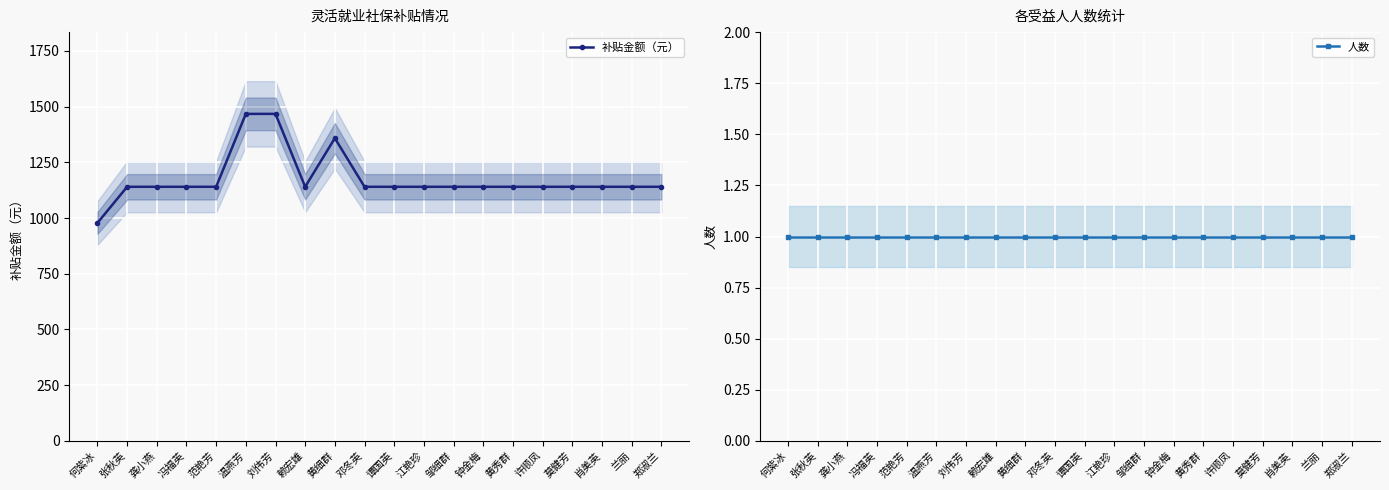

Which label corresponds to the largest value in the chart?

温燕芳